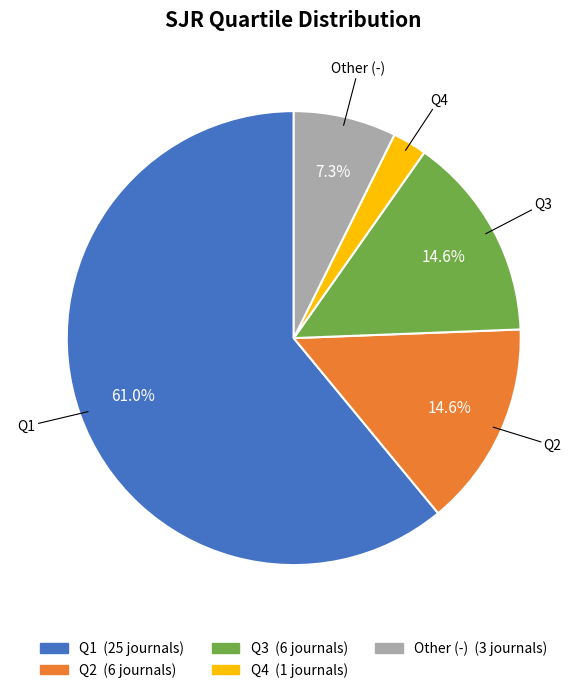

What is the smallest slice in the pie chart?

Q4